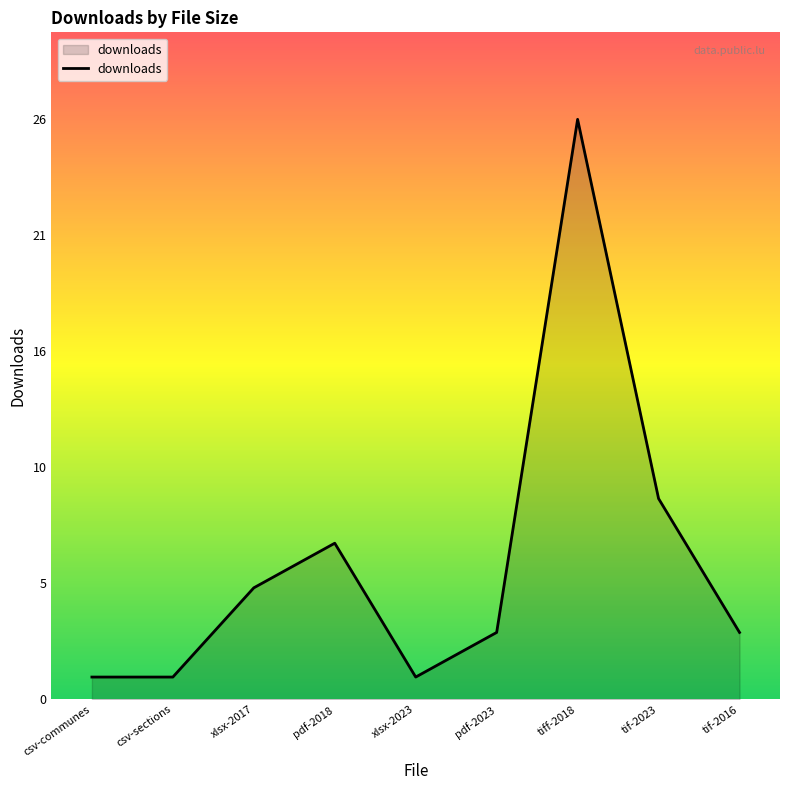

What is the value of the 1st point from the left?

1